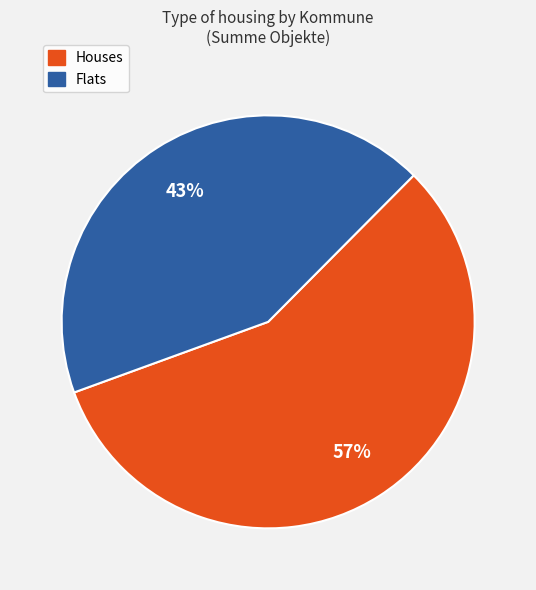

Is there any slice that represents more than half of the pie?

Yes